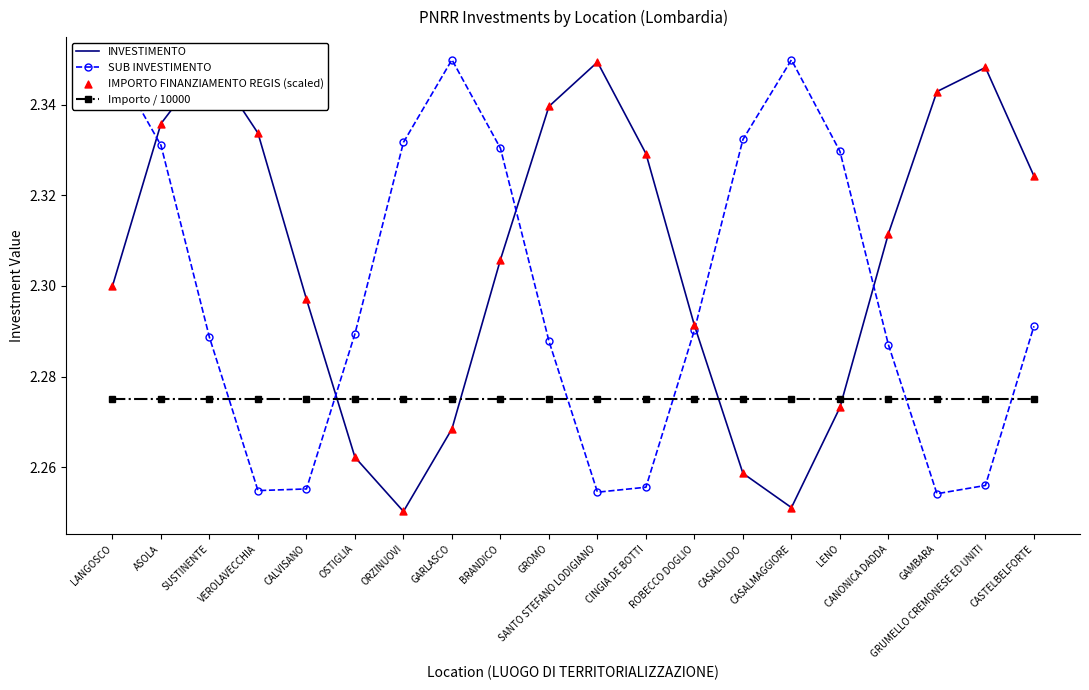

At which category is the sum across all series the highest?

ASOLA